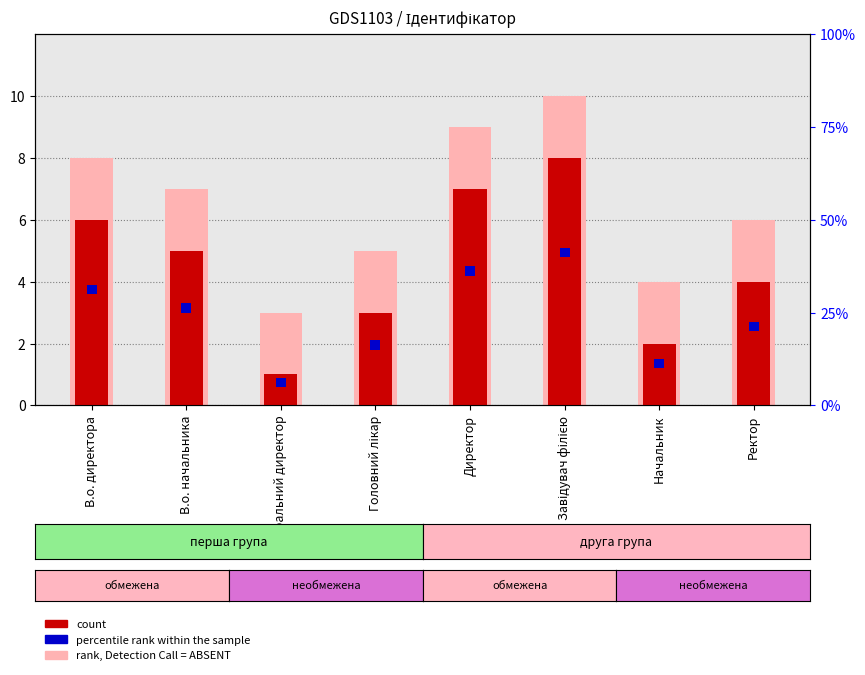

Reading left to right, what are all the values shown in this chart?

rank, Detection Call = ABSENT: В.о. директора=8.0	В.о. начальника=7.0	Генеральний директор=3.0	Головний лікар=5.0	Директор=9.0	Завідувач філією=10.0	Начальник=4.0	Ректор=6.0
count: В.о. директора=6.0	В.о. начальника=5.0	Генеральний директор=1.0	Головний лікар=3.0	Директор=7.0	Завідувач філією=8.0	Начальник=2.0	Ректор=4.0
percentile rank within the sample: В.о. директора=0.3	В.о. начальника=0.3	Генеральний директор=0.3	Головний лікар=0.3	Директор=0.3	Завідувач філією=0.3	Начальник=0.3	Ректор=0.3